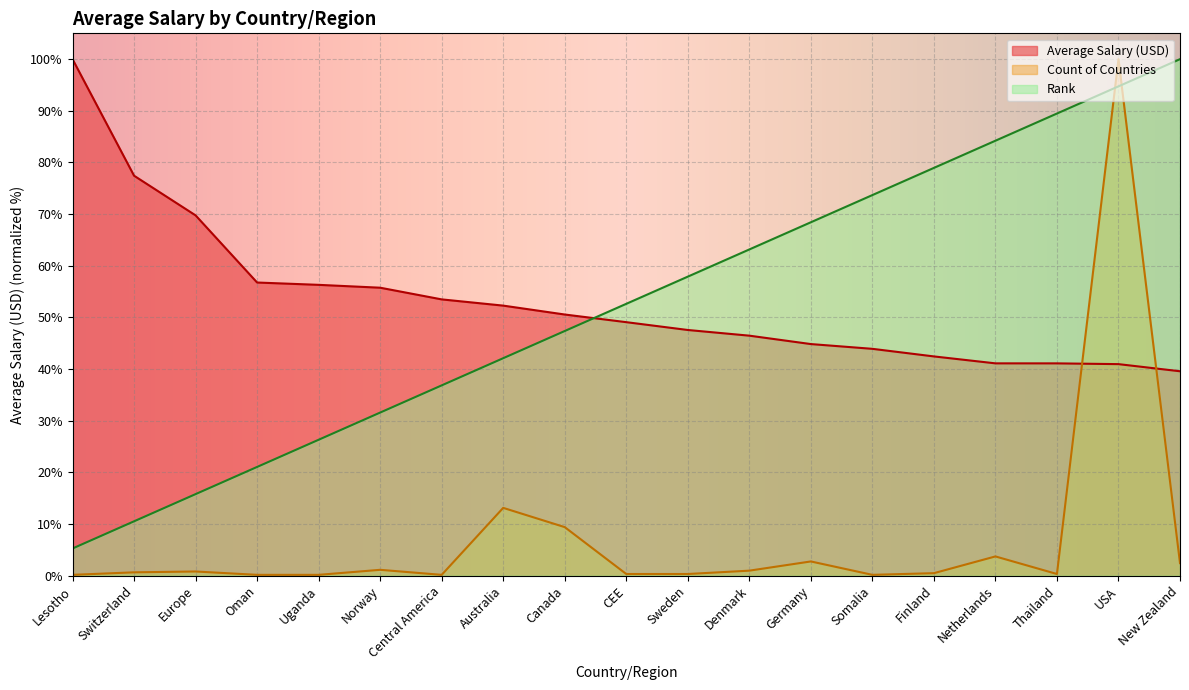

Reading left to right, what are all the values shown in this chart?

Average Salary (USD): Lesotho=100.0	Switzerland=77.4	Europe=69.8	Oman=56.8	Uganda=56.3	Norway=55.8	Central America=53.5	Australia=52.3	Canada=50.6	CEE=49.1	Sweden=47.6	Denmark=46.5	Germany=44.8	Somalia=43.9	Finland=42.4	Netherlands=41.1	Thailand=41.1	USA=41.0	New Zealand=39.6
Count of Countries: Lesotho=0.2	Switzerland=0.6	Europe=0.8	Oman=0.2	Uganda=0.2	Norway=1.1	Central America=0.2	Australia=13.1	Canada=9.4	CEE=0.3	Sweden=0.3	Denmark=1.0	Germany=2.8	Somalia=0.2	Finland=0.5	Netherlands=3.7	Thailand=0.3	USA=100.0	New Zealand=2.4
Rank: Lesotho=5.3	Switzerland=10.5	Europe=15.8	Oman=21.1	Uganda=26.3	Norway=31.6	Central America=36.8	Australia=42.1	Canada=47.4	CEE=52.6	Sweden=57.9	Denmark=63.2	Germany=68.4	Somalia=73.7	Finland=78.9	Netherlands=84.2	Thailand=89.5	USA=94.7	New Zealand=100.0